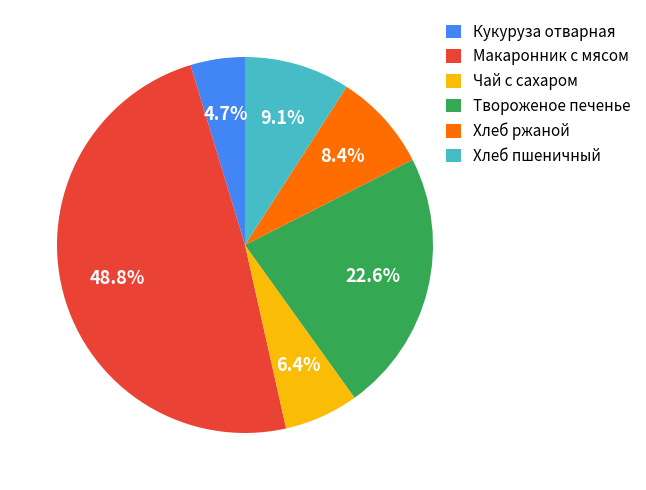

How many segments does this pie chart have?

6